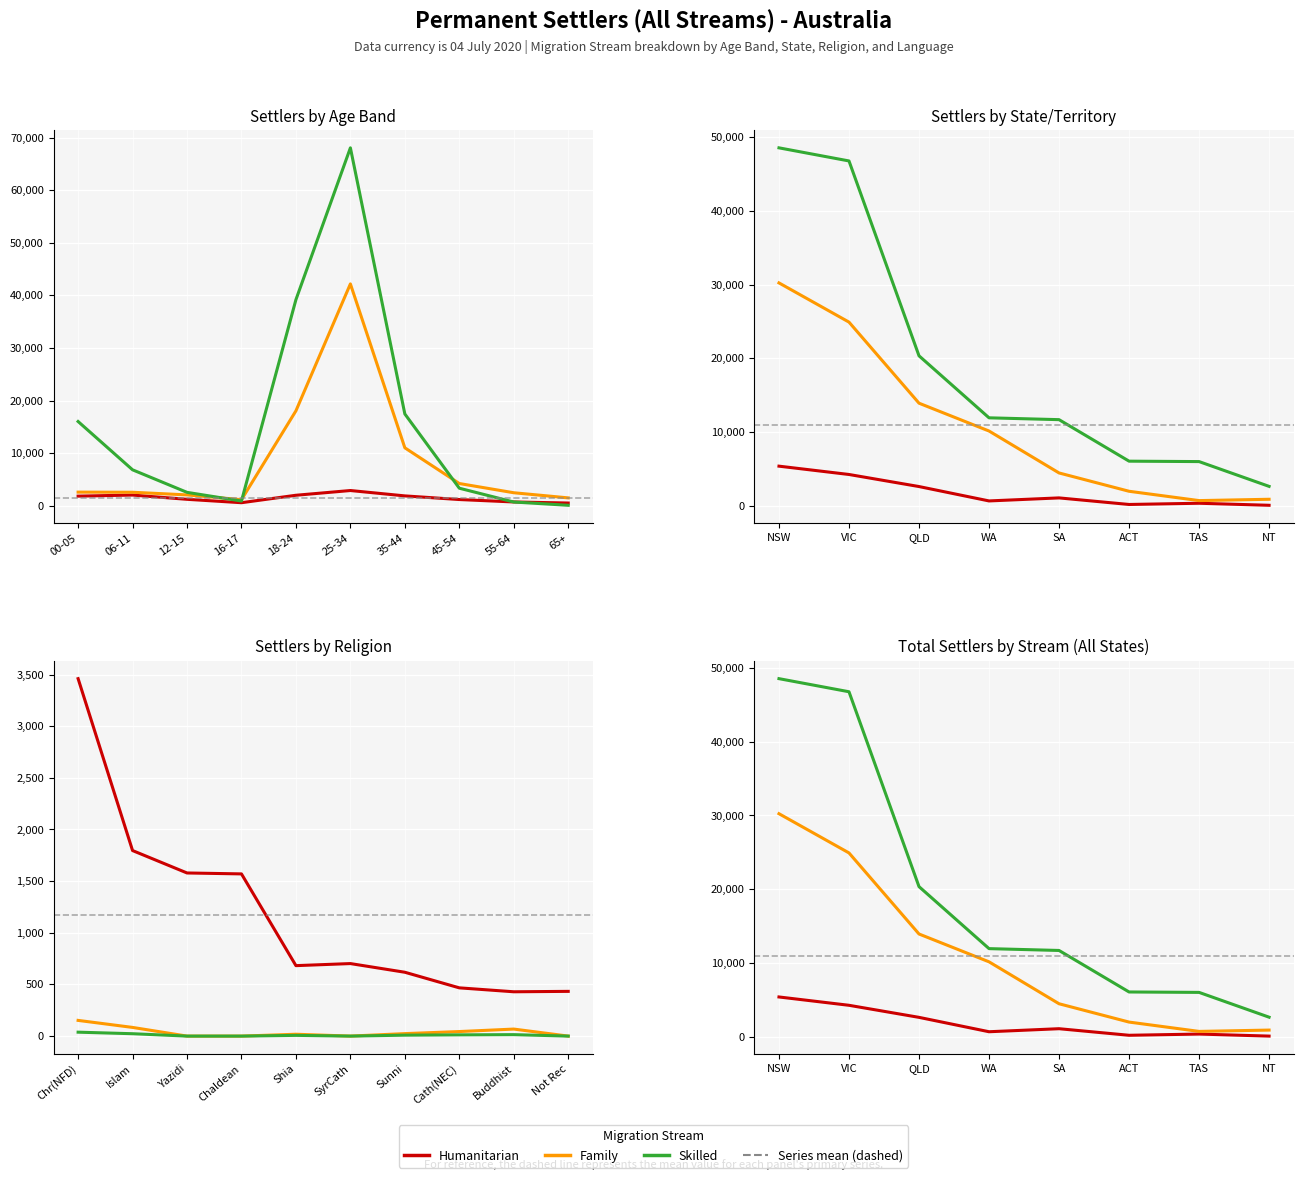

What is the average value of the Skilled series?

19257